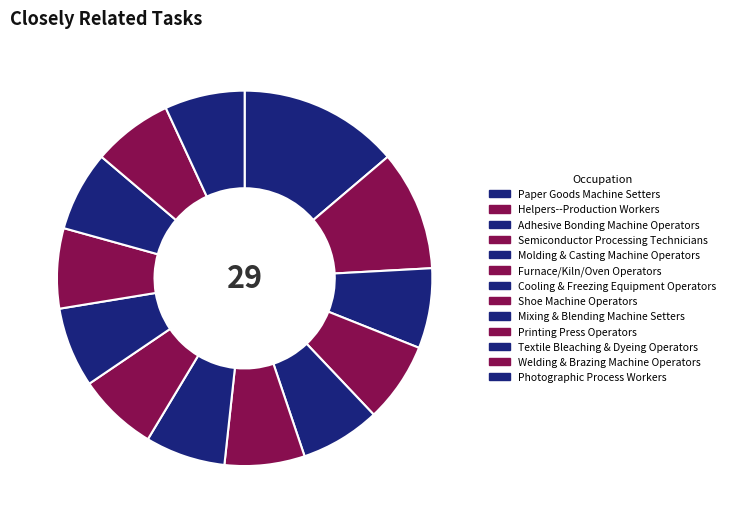

What is the change in value from Paper Goods Machine Setters to Cooling & Freezing Equipment Operators?

-2